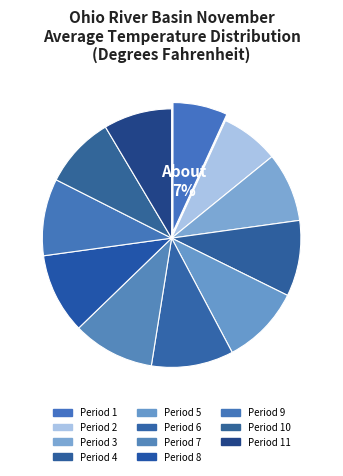

To the nearest percent, what is the difference between the largest and smallest slice percentages?

3%